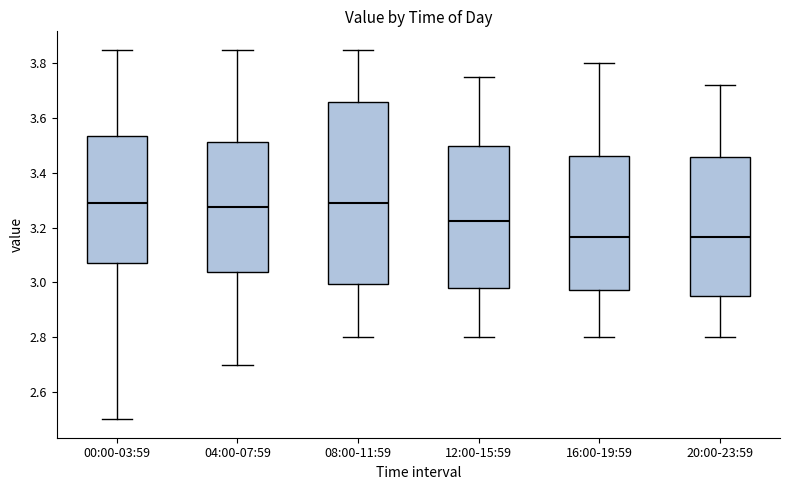

Which box is the tallest, from its lower edge to its upper edge?

08:00-11:59